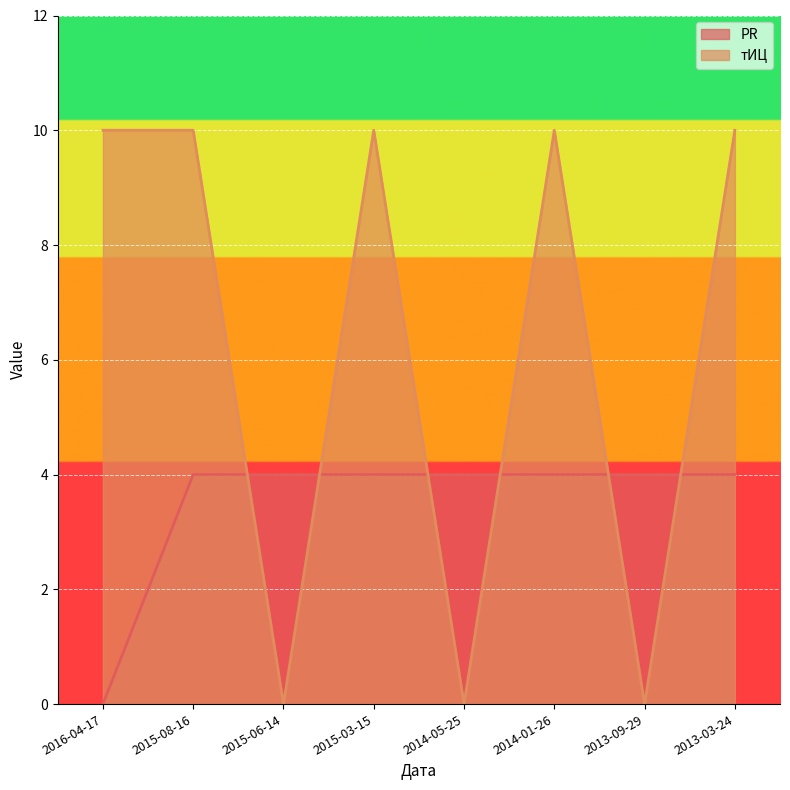

Rank the series by their maximum value, from lowest to highest.

PR, тИЦ